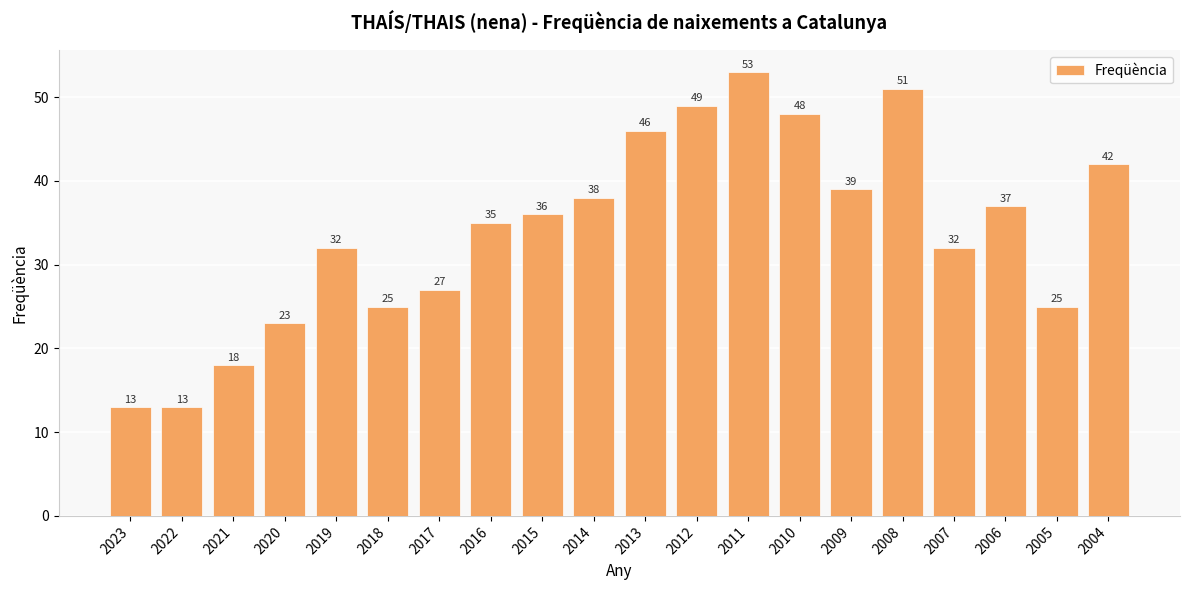

True or false: the data shows 45 at 2018.

False